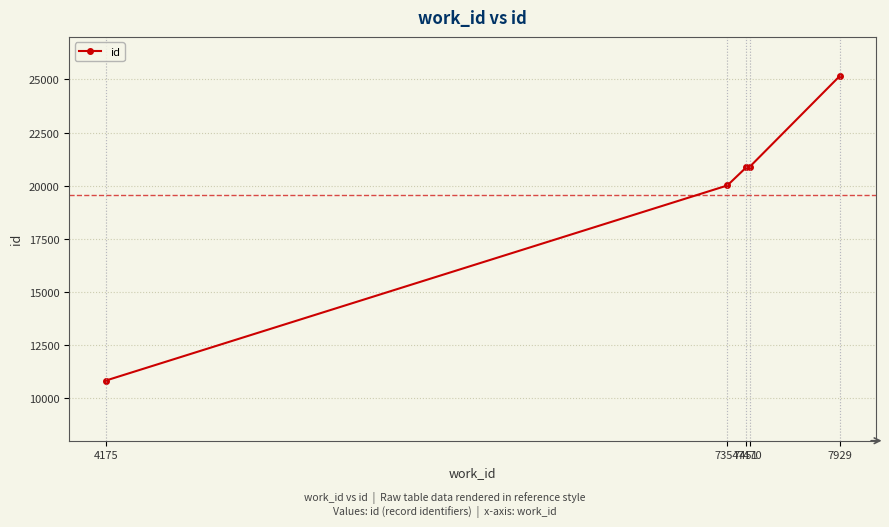

True or false: the data shows 20008 at 7354.

True